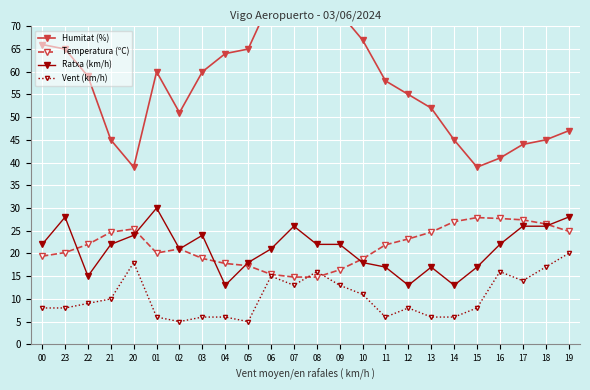

At which label does Ratxa (km/h) first exceed 22?

23